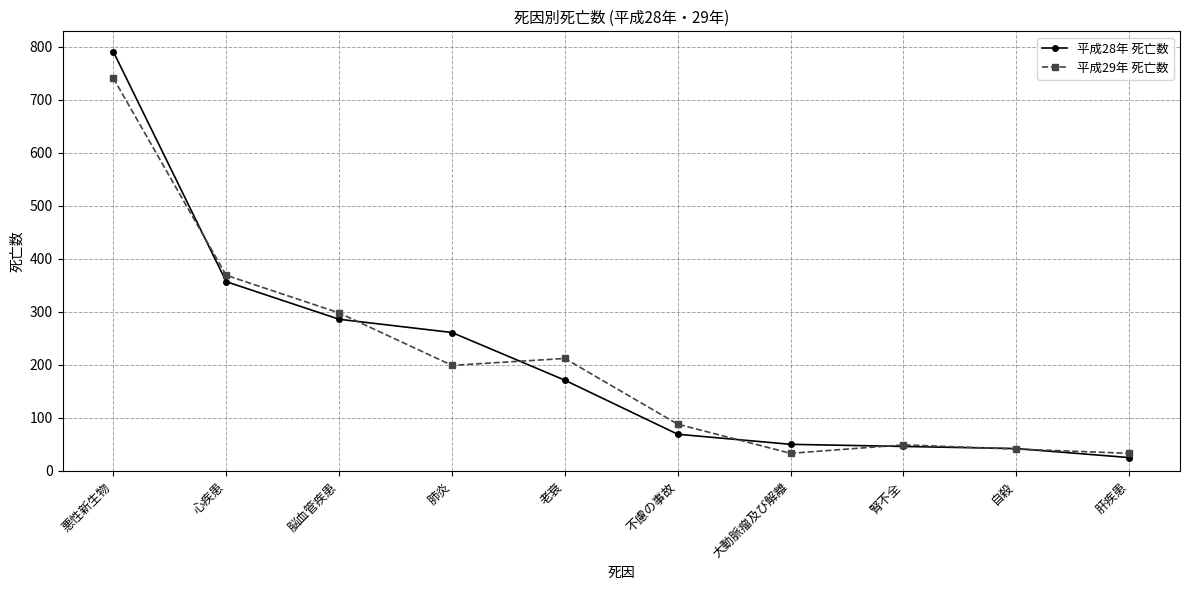

Which series ends up on top after the final intersection of 平成28年 死亡数 and 平成29年 死亡数?

平成29年 死亡数